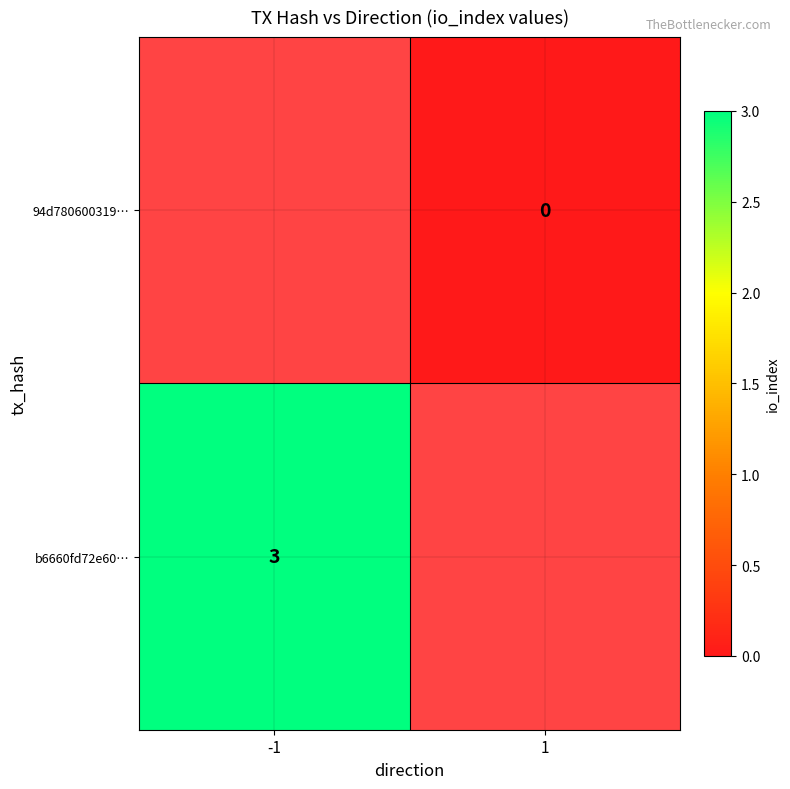

Is the value of b6660fd72e60… at -1 greater than the value of 94d780600319… at 1?

Yes